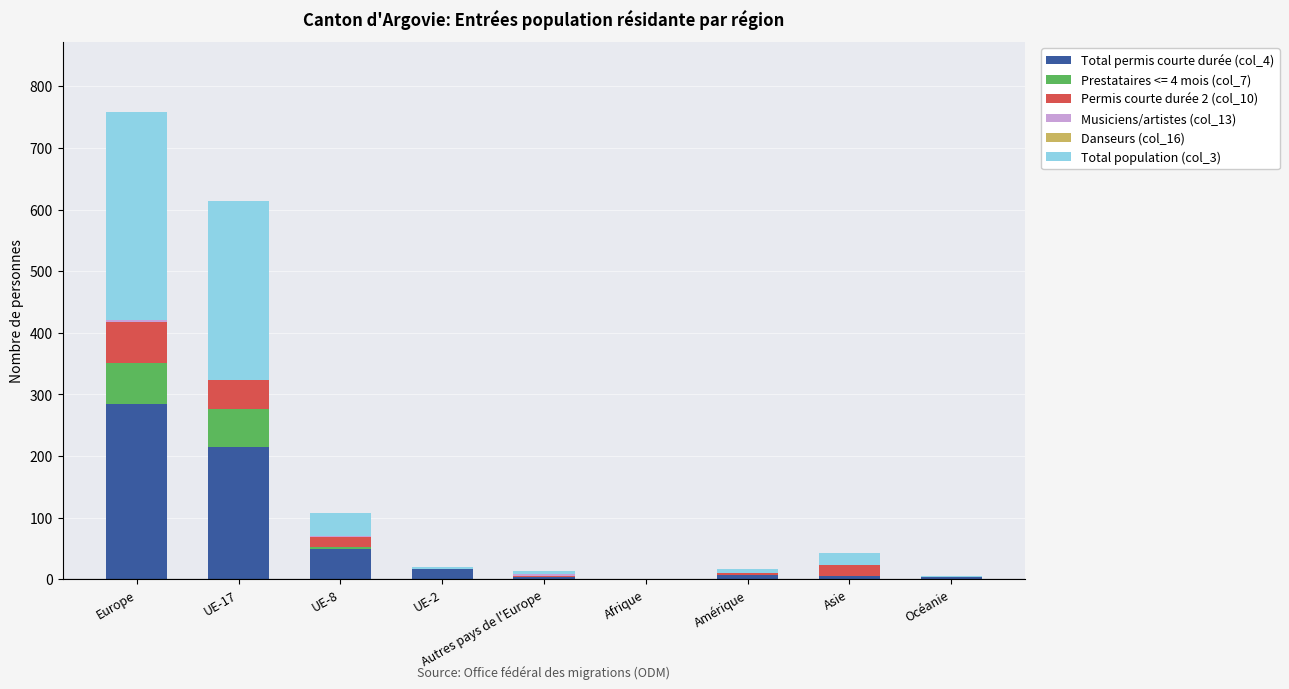

At which category is the sum across all series the highest?

Europe